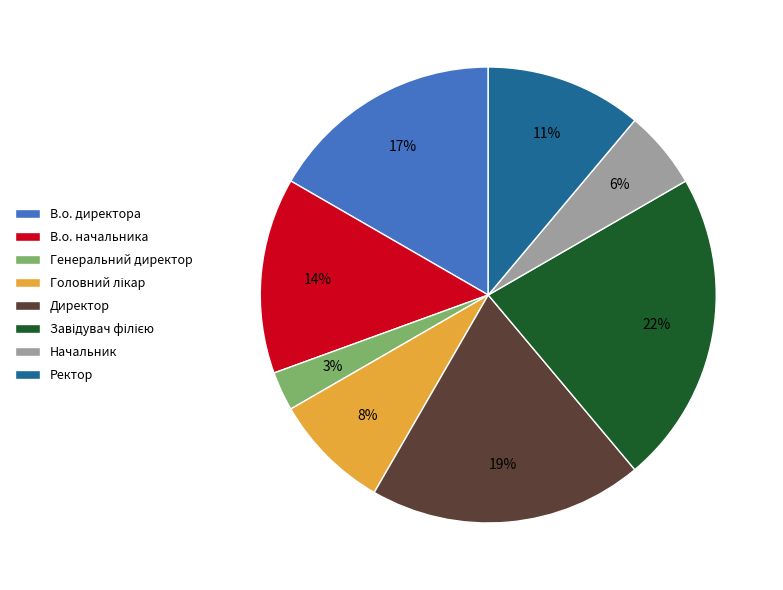

Which slice is the smallest?

Генеральний директор